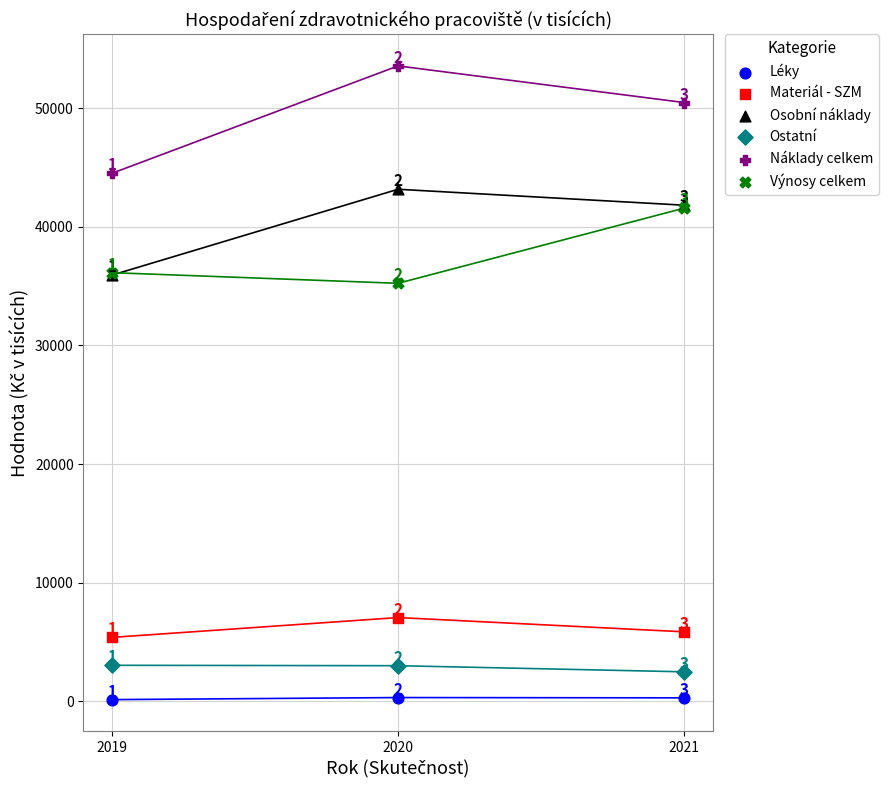

Which series has the largest Y range (max minus min)?

Náklady celkem